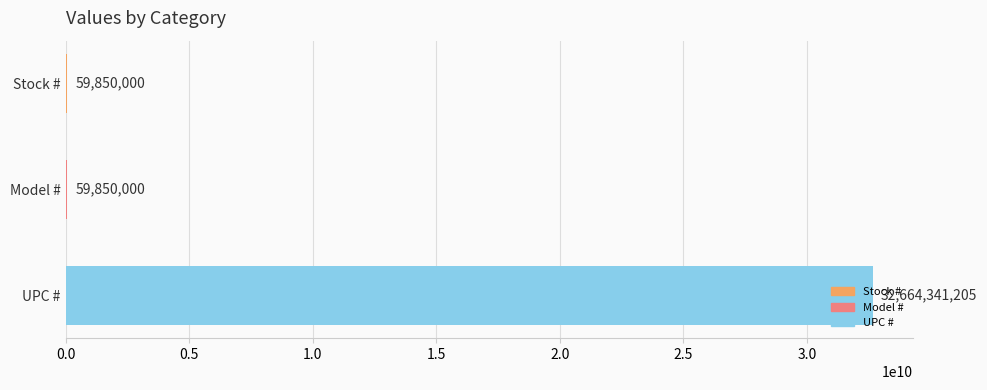

The value at UPC # is 19551698190. True or false?

False